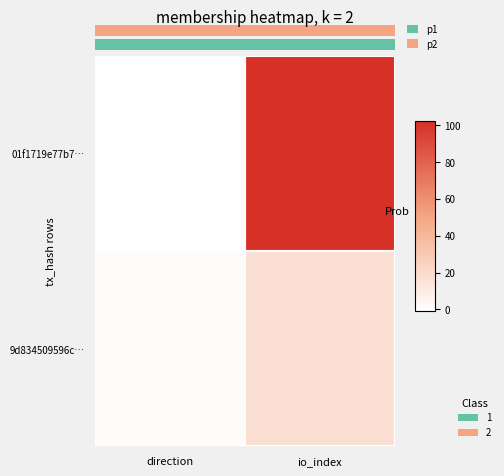

What is the difference between the highest and lowest values at direction?

2